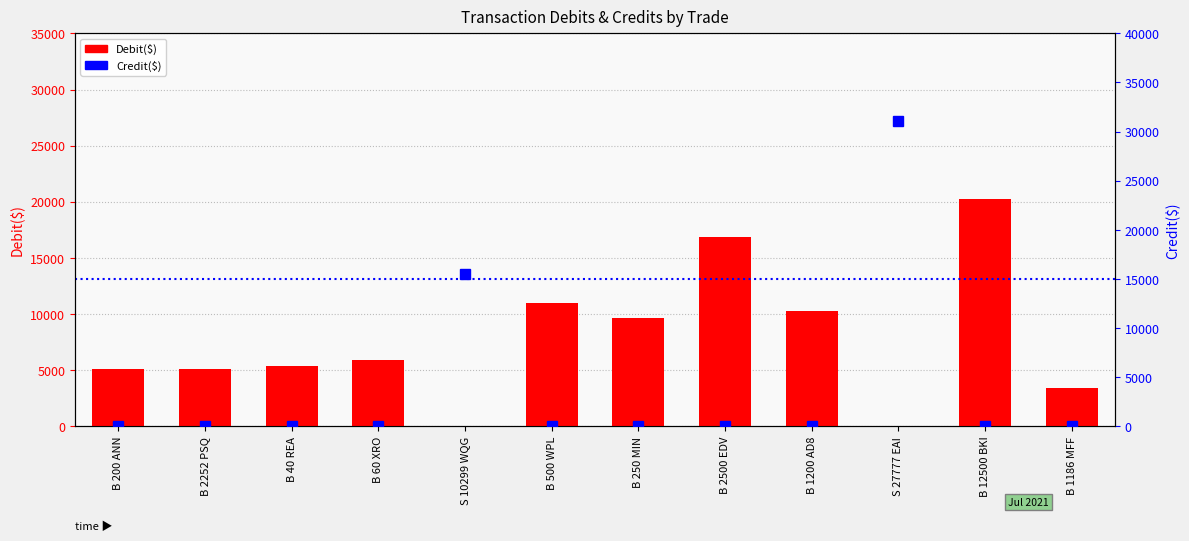

Rank the categories by value from lowest to highest.

S 10299 WQG, S 27777 EAI, B 1186 MFF, B 2252 PSQ, B 200 ANN, B 40 REA, B 60 XRO, B 250 MIN, B 1200 AD8, B 500 WPL, B 2500 EDV, B 12500 BKI